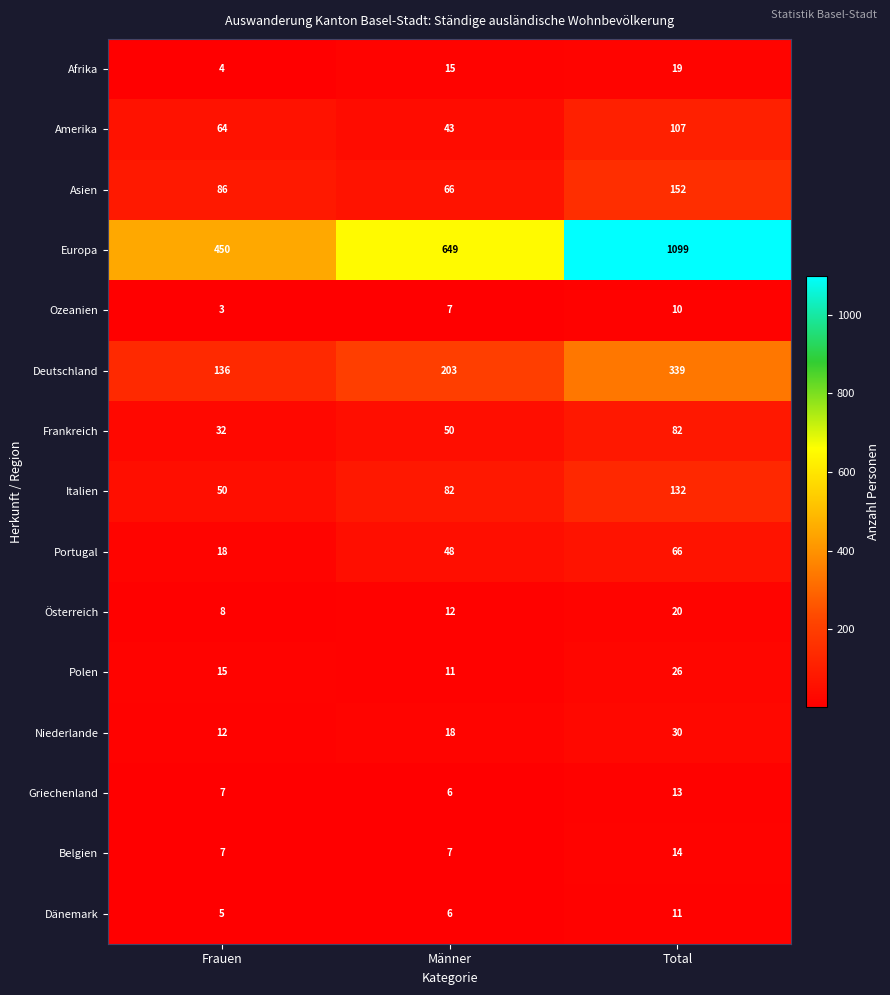

At which label is Polen closest to 18?

Frauen